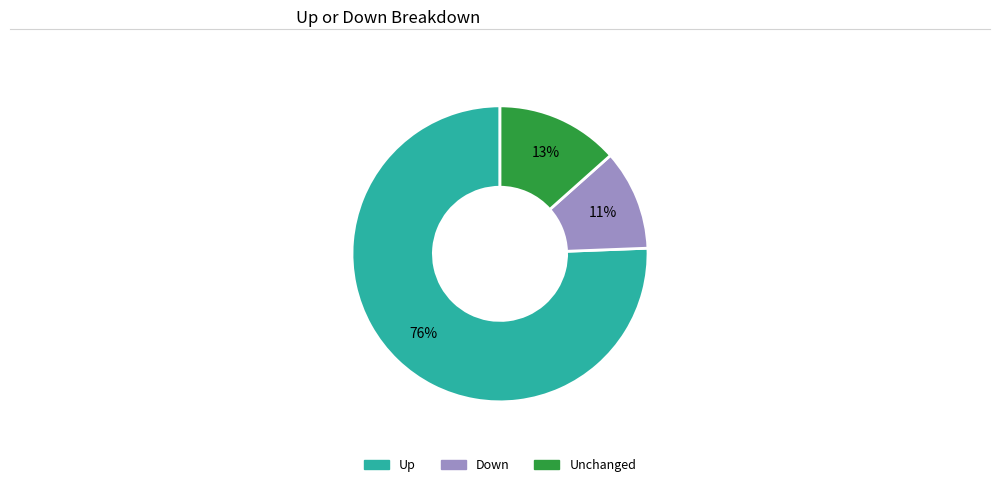

To the nearest percent, what is the average slice percentage?

33%